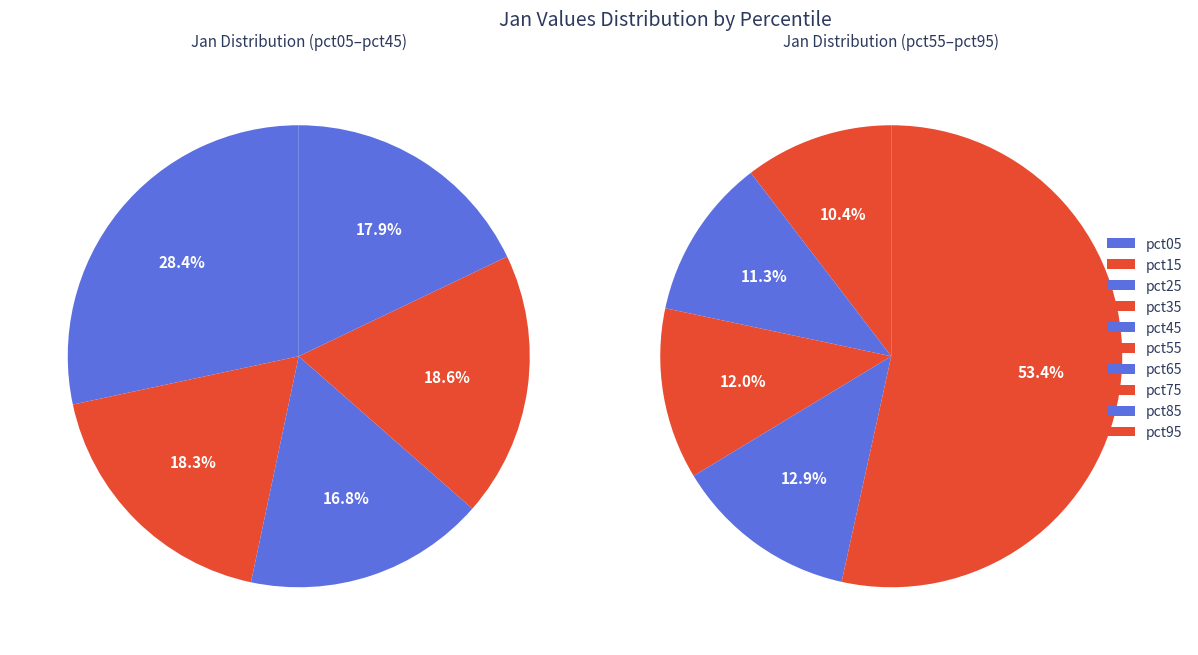

Count the number of slices in the pie.

10